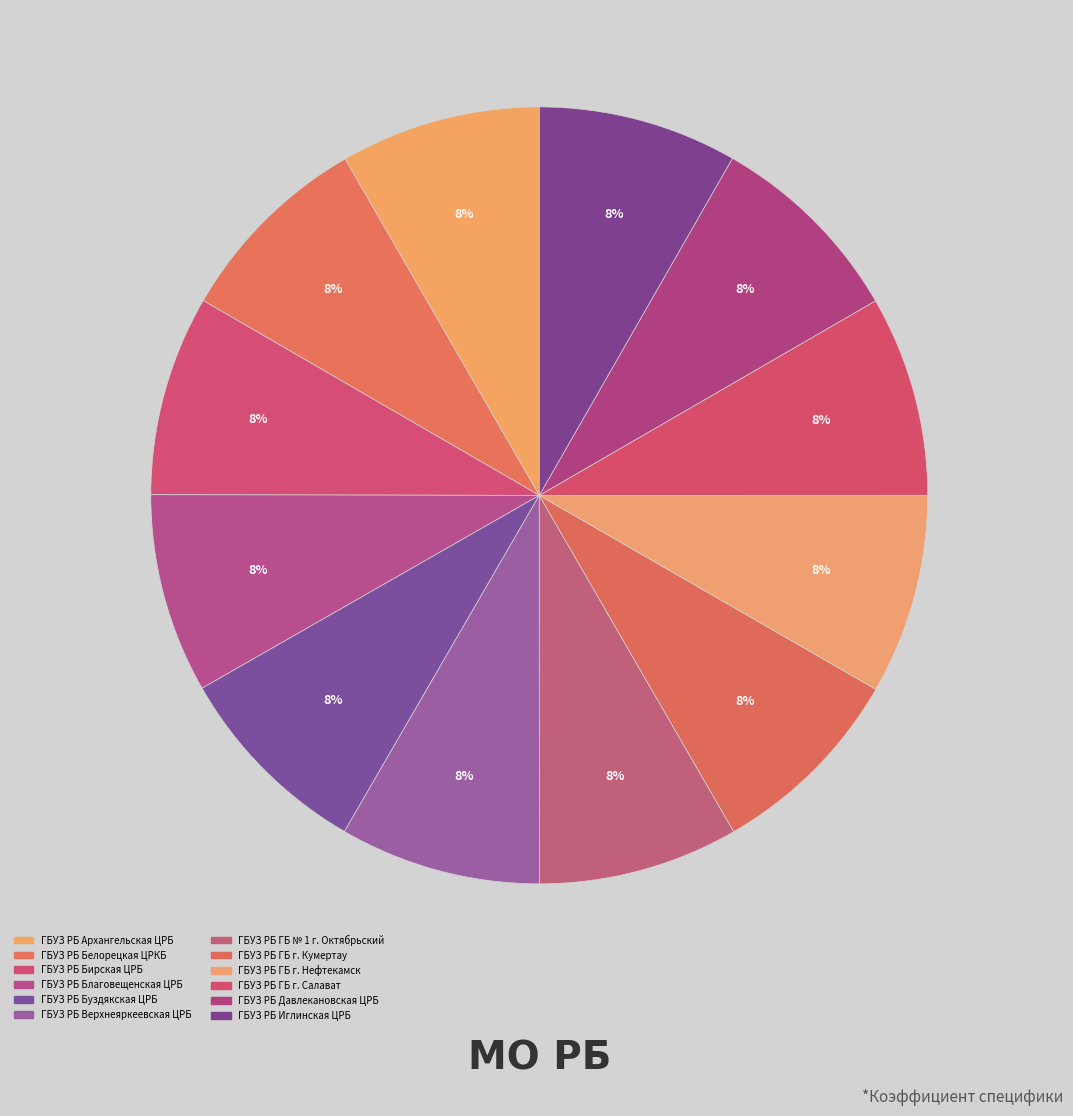

How many slices are in this pie chart?

12